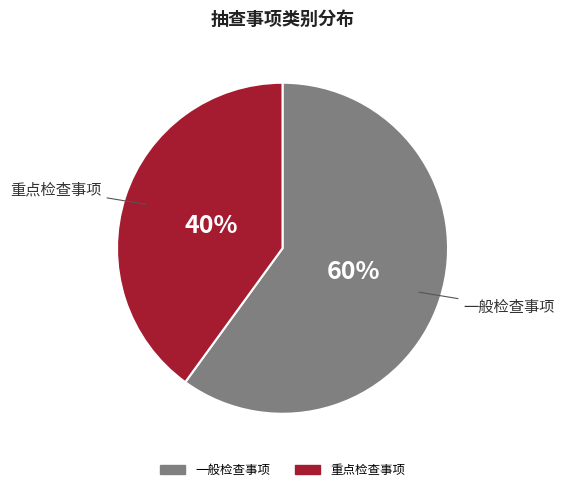

Is 一般检查事项 the majority of the pie?

Yes